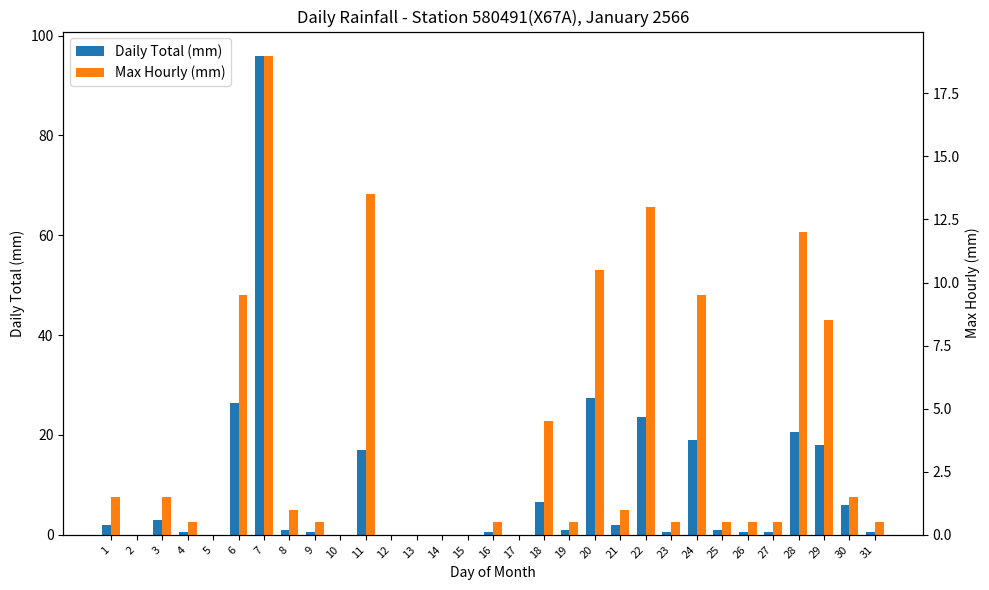

What is the sum of the Daily Total (mm) values at 10 and 19?

1.0